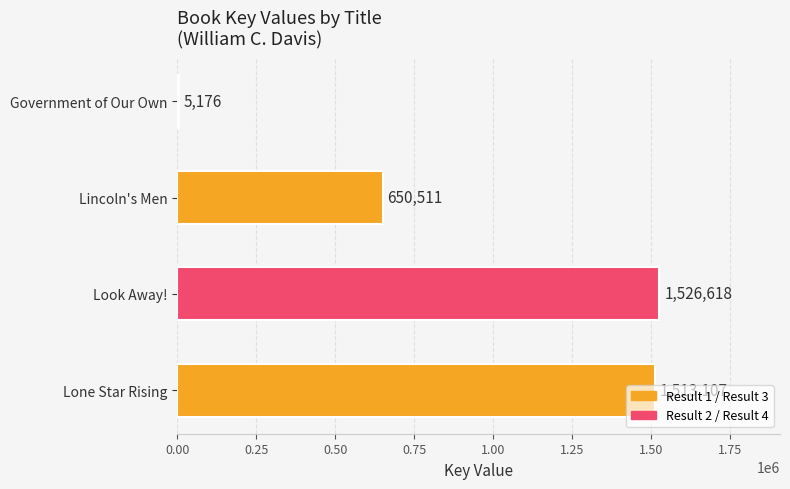

What is the ratio of the value at Look Away! to the value at Lone Star Rising?

1.0